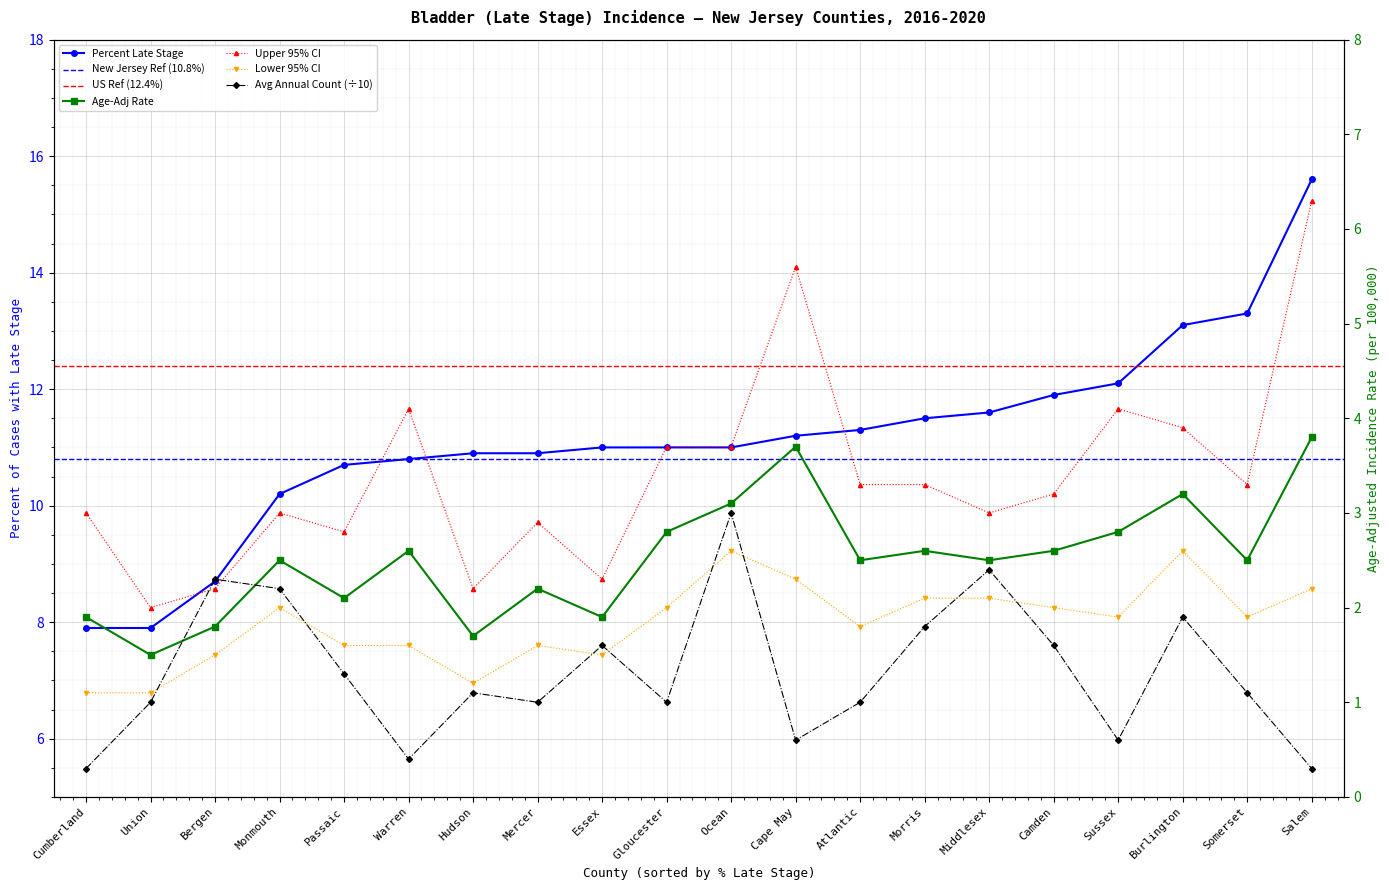

Which category has the highest value in the Lower 95% CI series?

Ocean